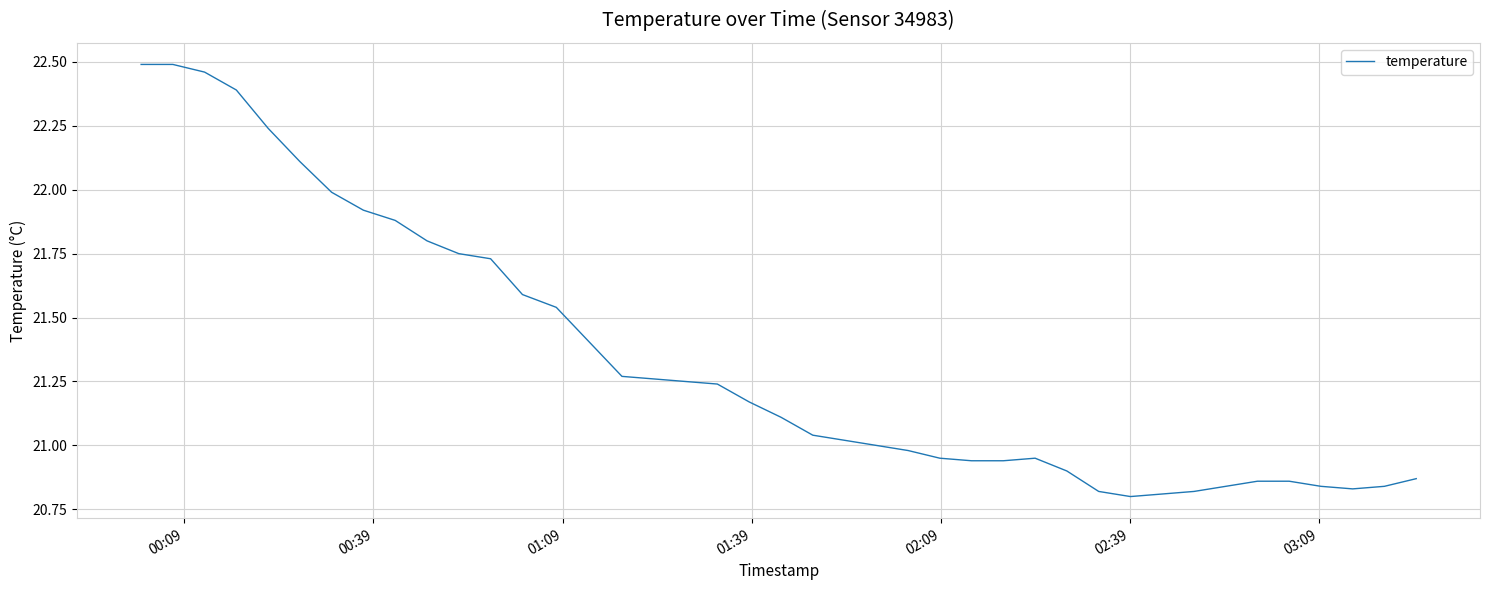

What is the difference between the maximum and minimum values?

1.7